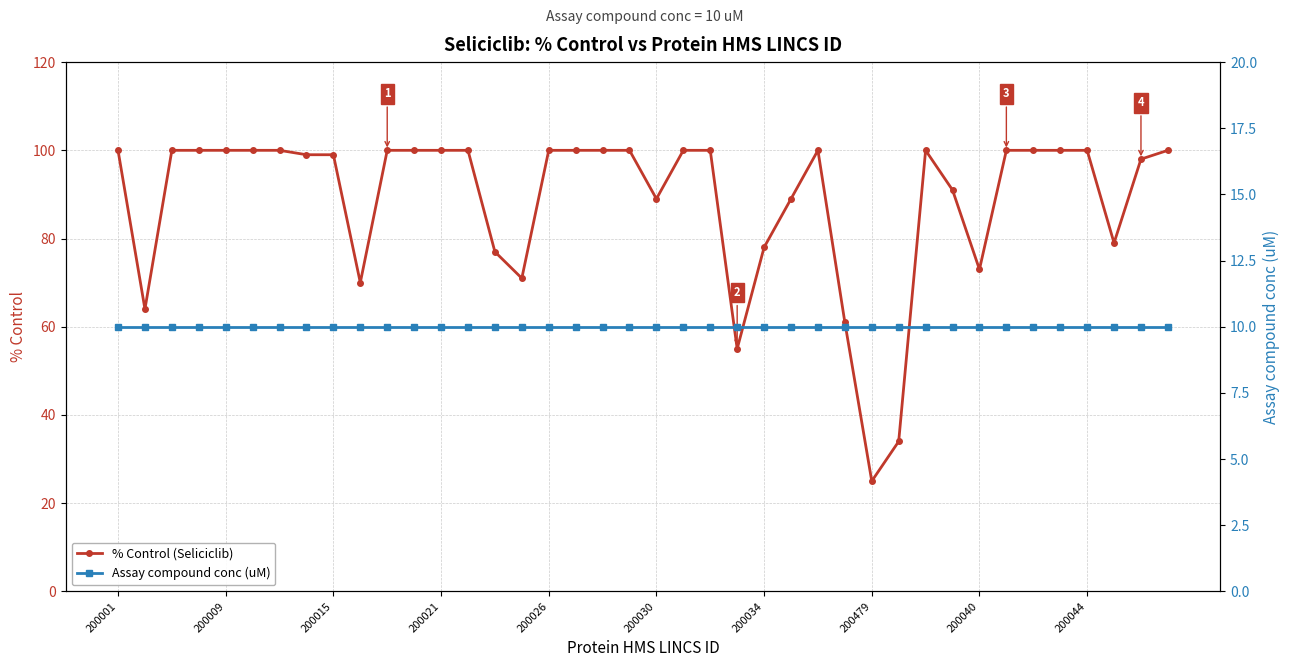

What are all the series names shown in the legend?

% Control (Seliciclib), Assay compound conc (uM)